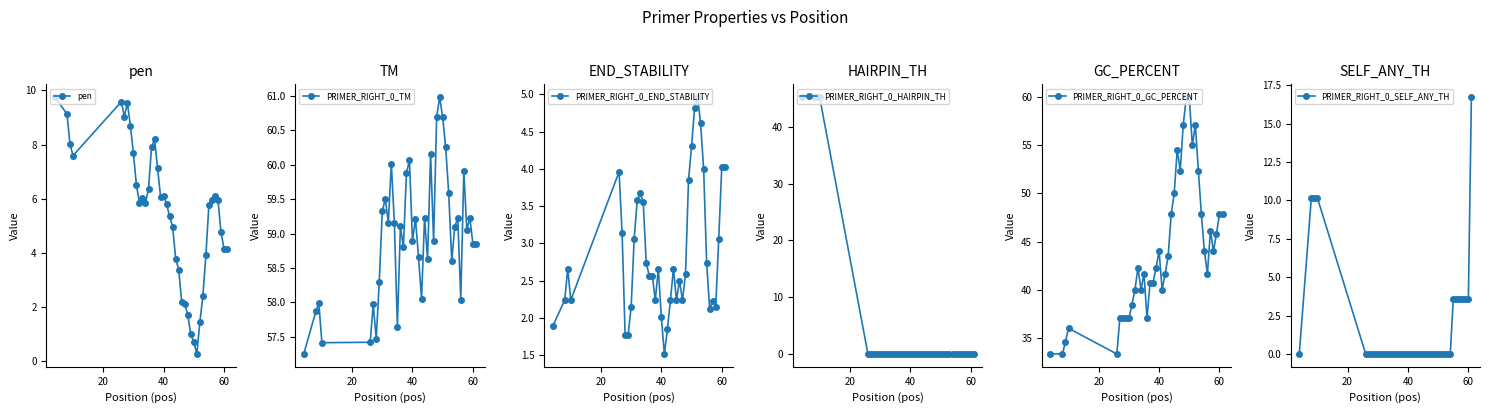

What is the sum of all PRIMER_RIGHT_0_END_STABILITY values?

115.2